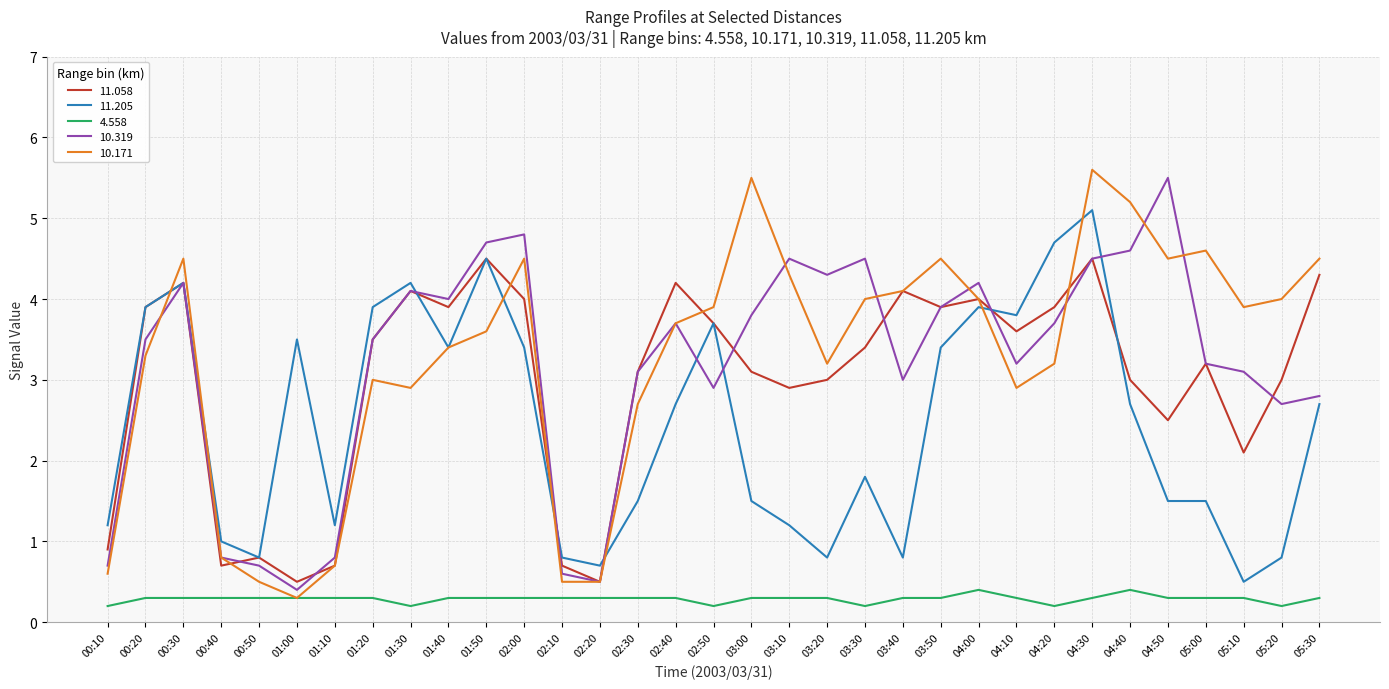

Reading left to right, extract all data points from this chart.

11.058: 0.9	3.9	4.2	0.7	0.8	0.5	0.7	3.5	4.1	3.9	4.5	4.0	0.7	0.5	3.1	4.2	3.7	3.1	2.9	3.0	3.4	4.1	3.9	4.0	3.6	3.9	4.5	3.0	2.5	3.2	2.1	3.0	4.3
11.205: 1.2	3.9	4.2	1.0	0.8	3.5	1.2	3.9	4.2	3.4	4.5	3.4	0.8	0.7	1.5	2.7	3.7	1.5	1.2	0.8	1.8	0.8	3.4	3.9	3.8	4.7	5.1	2.7	1.5	1.5	0.5	0.8	2.7
4.558: 0.2	0.3	0.3	0.3	0.3	0.3	0.3	0.3	0.2	0.3	0.3	0.3	0.3	0.3	0.3	0.3	0.2	0.3	0.3	0.3	0.2	0.3	0.3	0.4	0.3	0.2	0.3	0.4	0.3	0.3	0.3	0.2	0.3
10.319: 0.7	3.5	4.2	0.8	0.7	0.4	0.8	3.5	4.1	4.0	4.7	4.8	0.6	0.5	3.1	3.7	2.9	3.8	4.5	4.3	4.5	3.0	3.9	4.2	3.2	3.7	4.5	4.6	5.5	3.2	3.1	2.7	2.8
10.171: 0.6	3.3	4.5	0.8	0.5	0.3	0.7	3.0	2.9	3.4	3.6	4.5	0.5	0.5	2.7	3.7	3.9	5.5	4.3	3.2	4.0	4.1	4.5	4.0	2.9	3.2	5.6	5.2	4.5	4.6	3.9	4.0	4.5